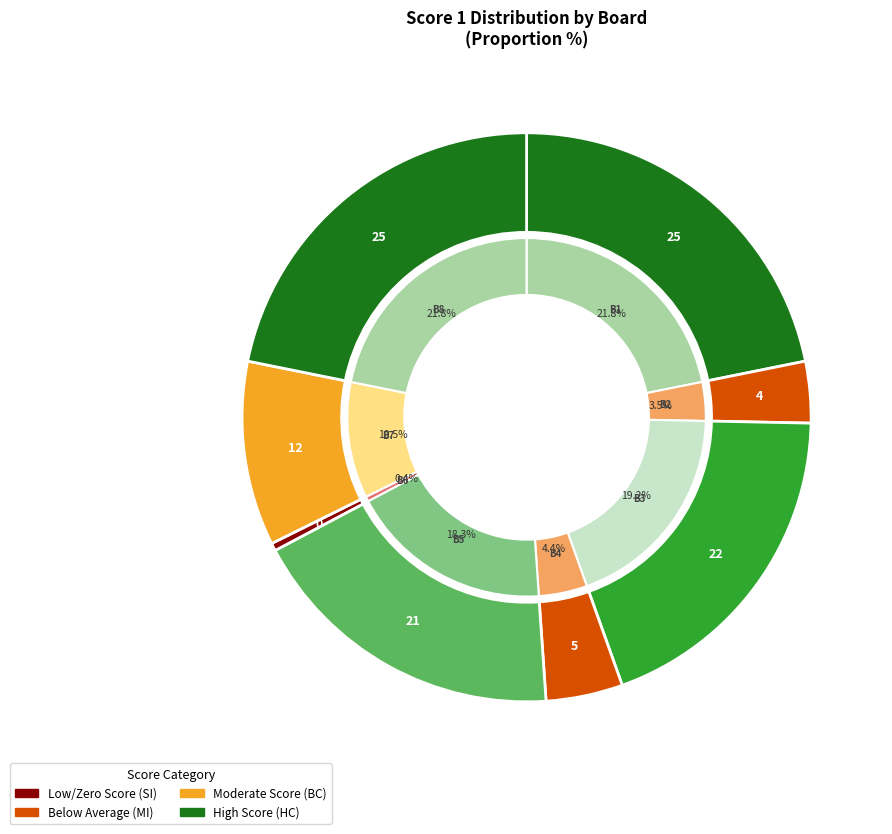

What portion of the pie excludes Board 7?

89.5%